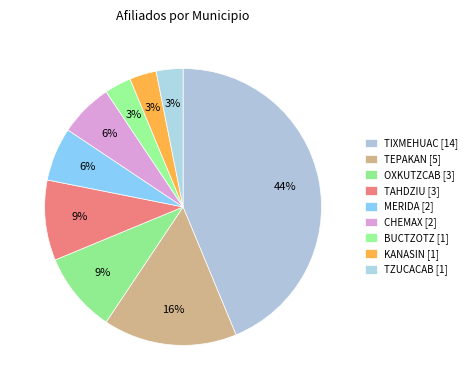

What is the ratio of the value at TZUCACAB to the value at TEPAKAN?

0.2